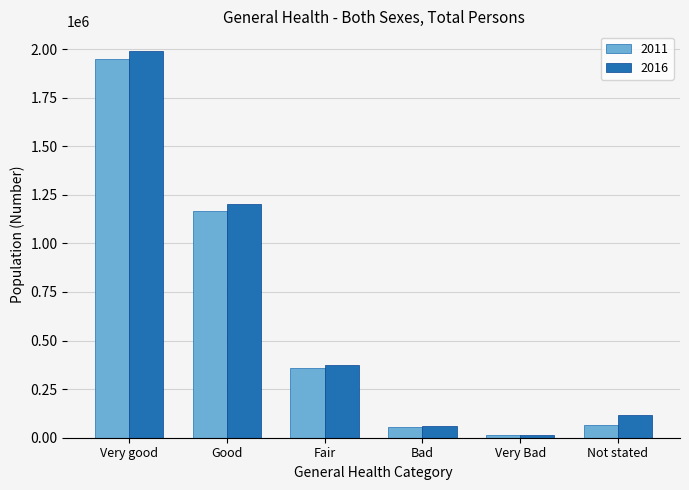

How many categories are shown in the chart?

6